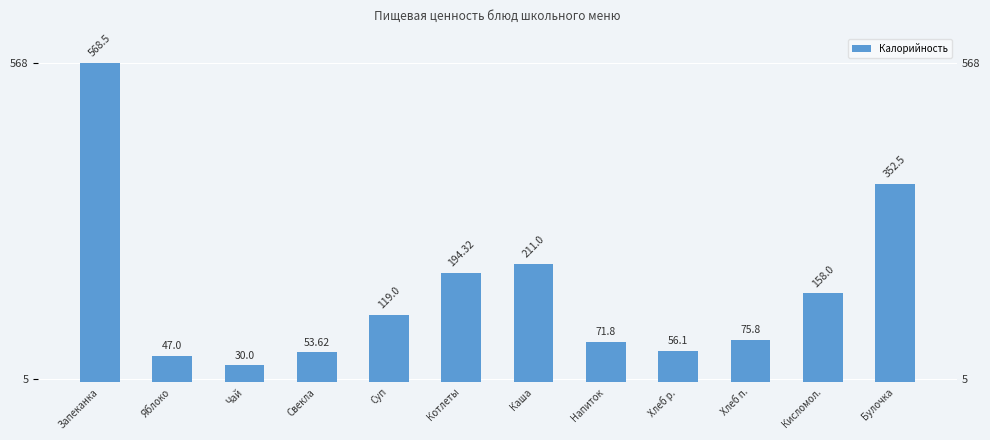

What is the maximum value shown in the chart?

568.5